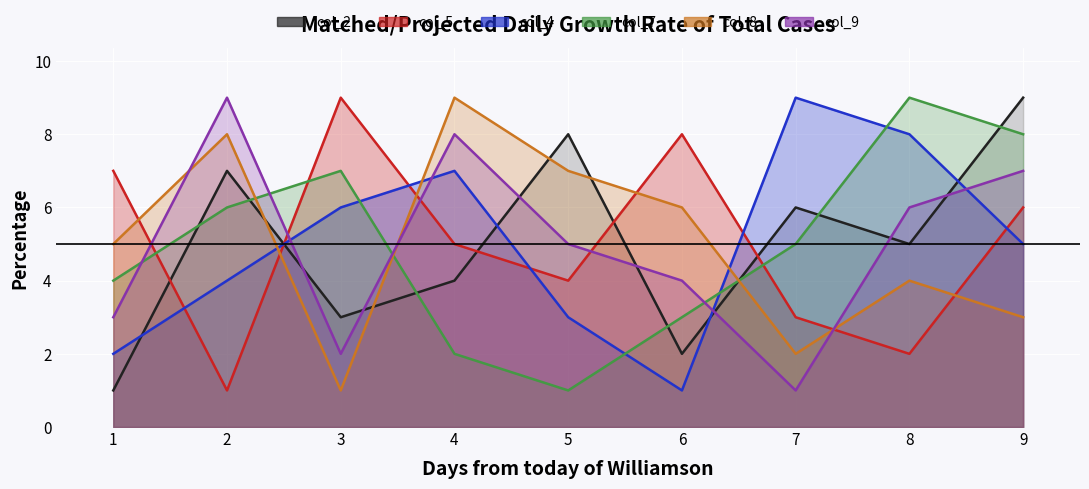

Is it true that col_9 equals 11 at 8?

False